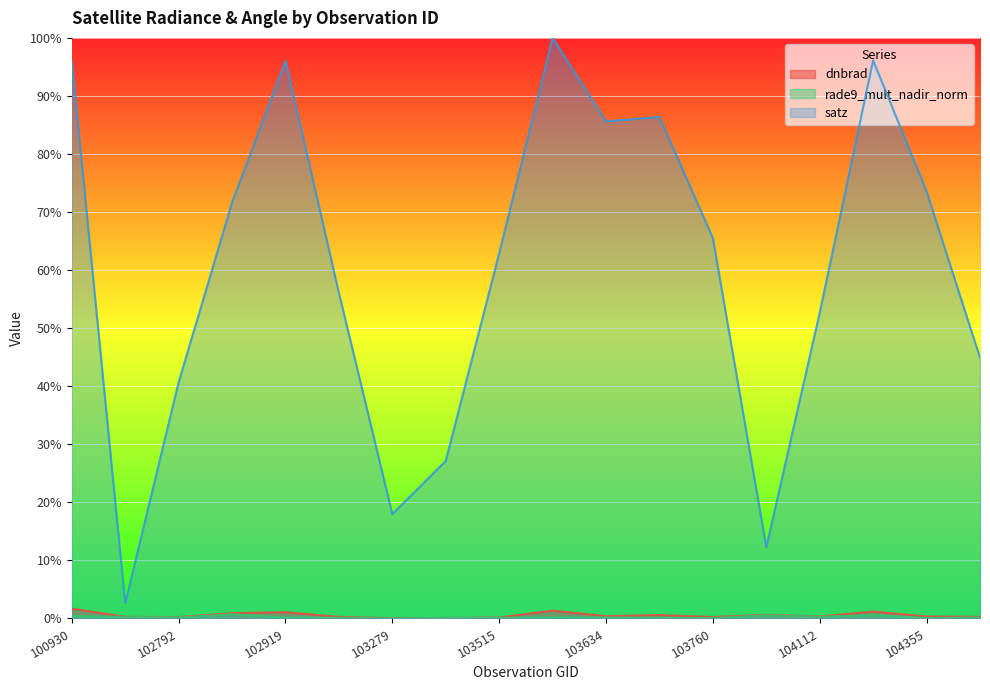

True or false: rade9_mult_nadir_norm and satz cross at least once.

False